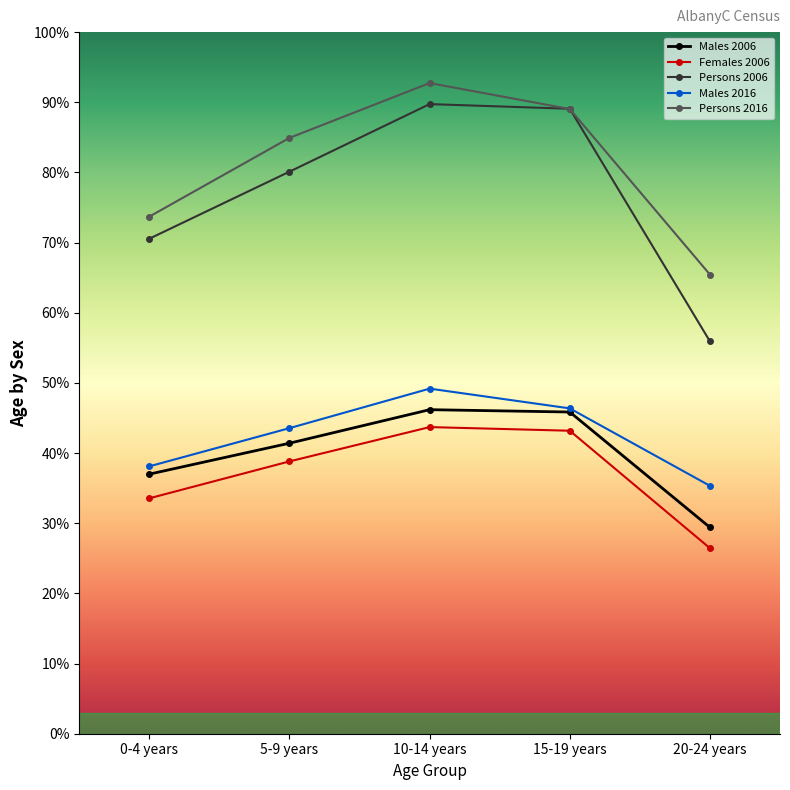

True or false: Males 2016 and Females 2006 intersect in this chart.

False